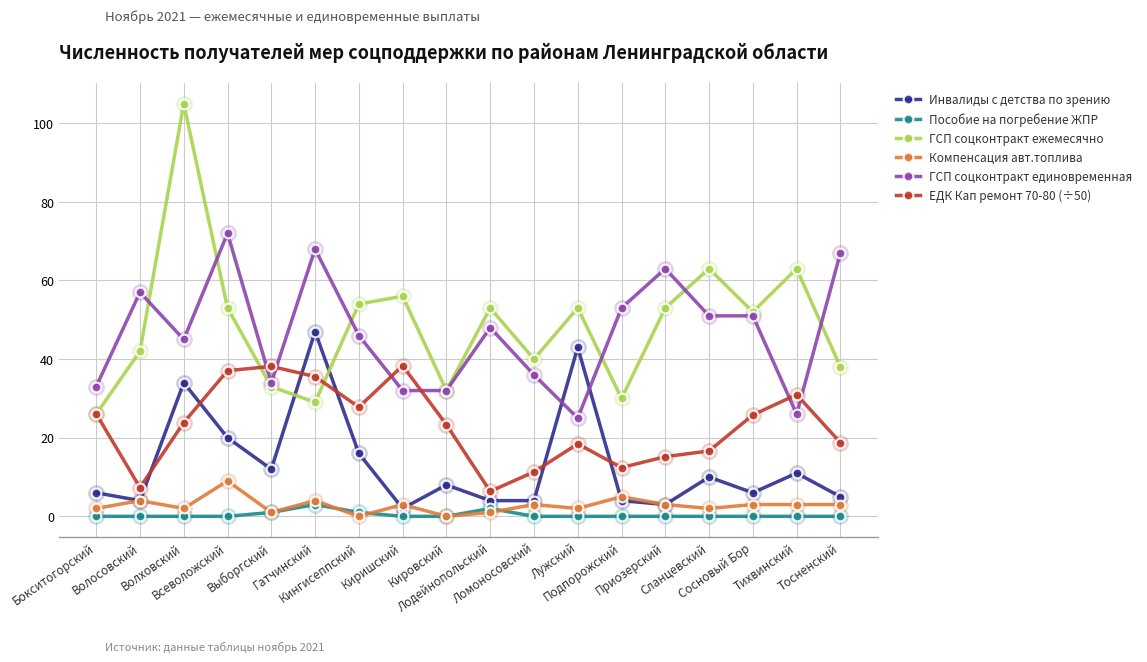

What is the maximum value shown in the chart?

105.0